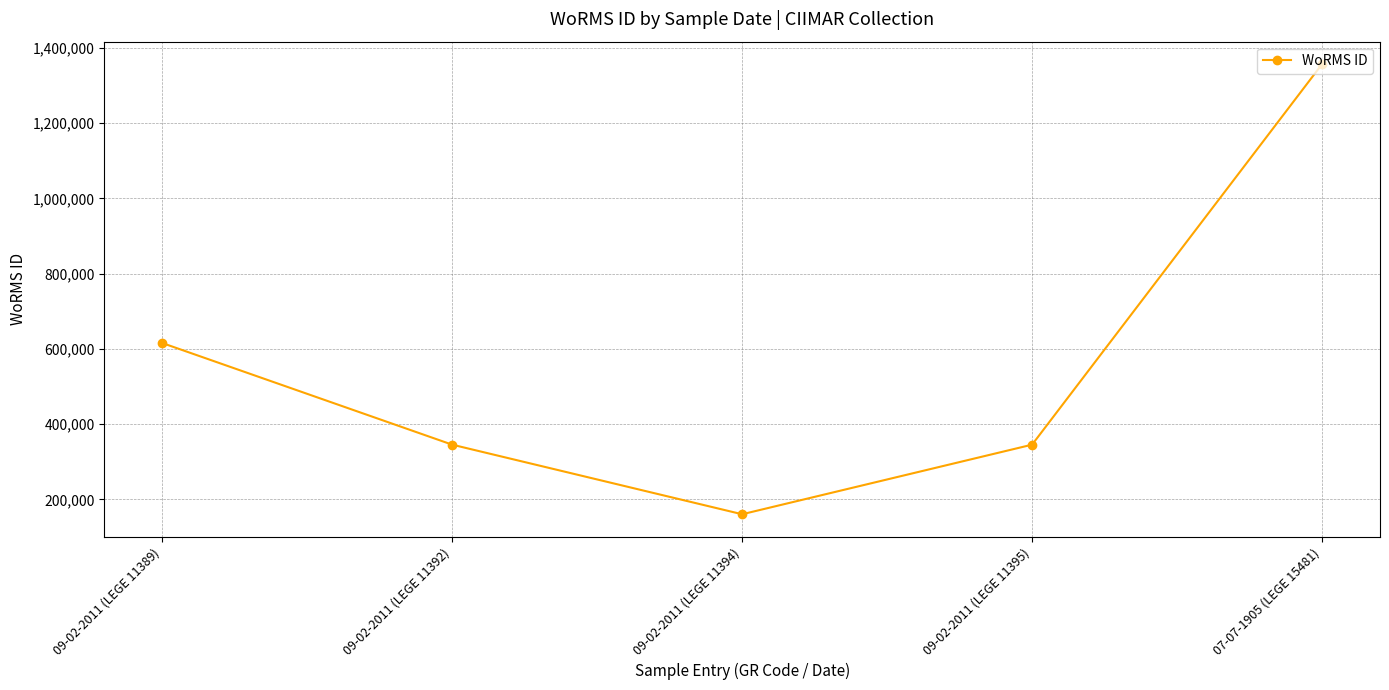

Count the values in the range 345514 to 615645.

3